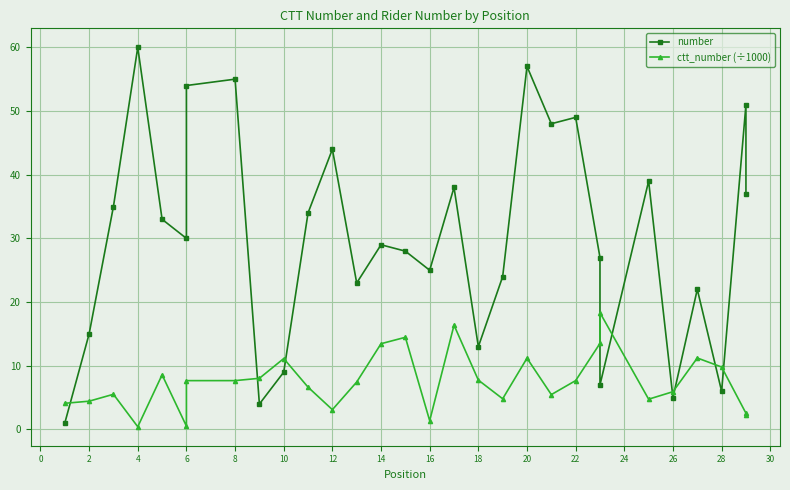

Is the value of ctt_number (÷1000) at 18 greater than the value of number at 8?

No